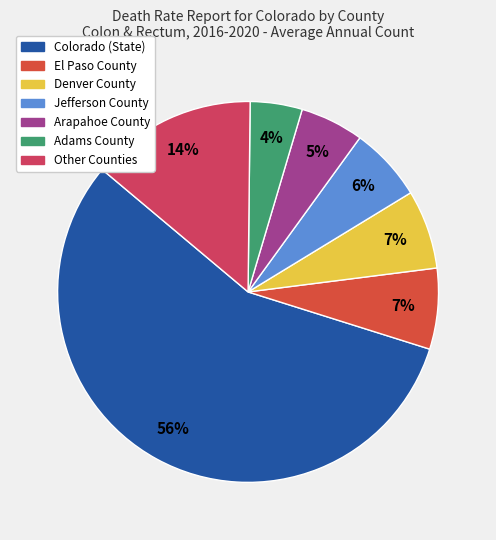

To the nearest percent, what is the average slice percentage?

14%